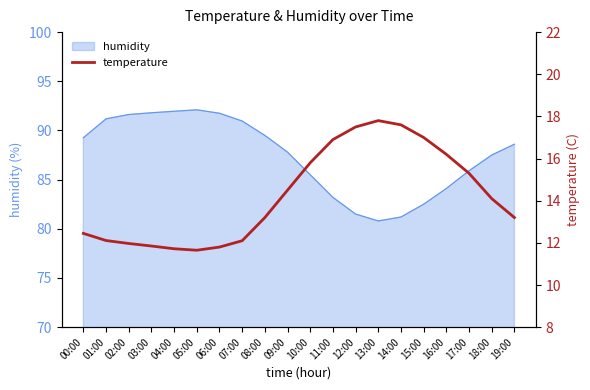

The humidity series shows 38.6 at 13:00. True or false?

False